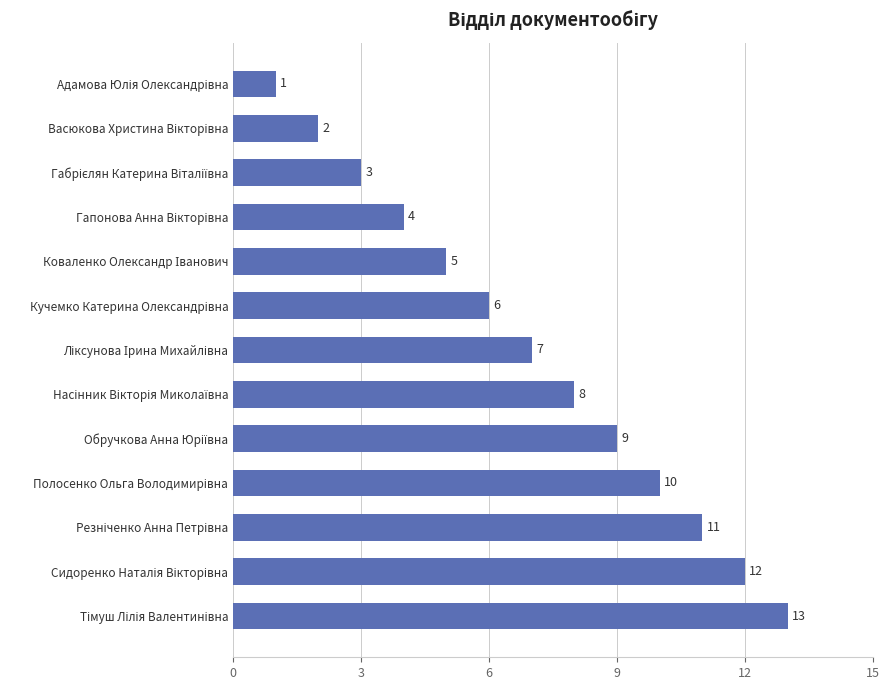

What is the difference between the maximum and minimum values?

12